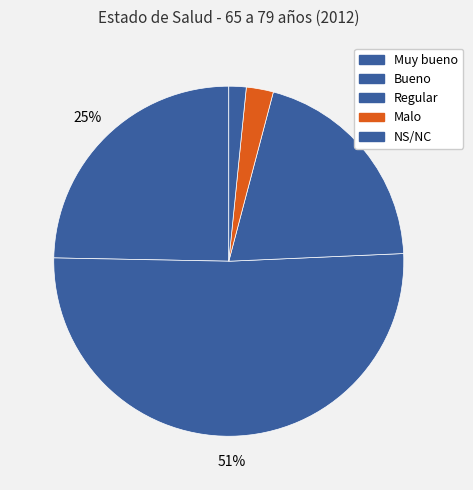

To the nearest percent, what is the average slice percentage?

20%